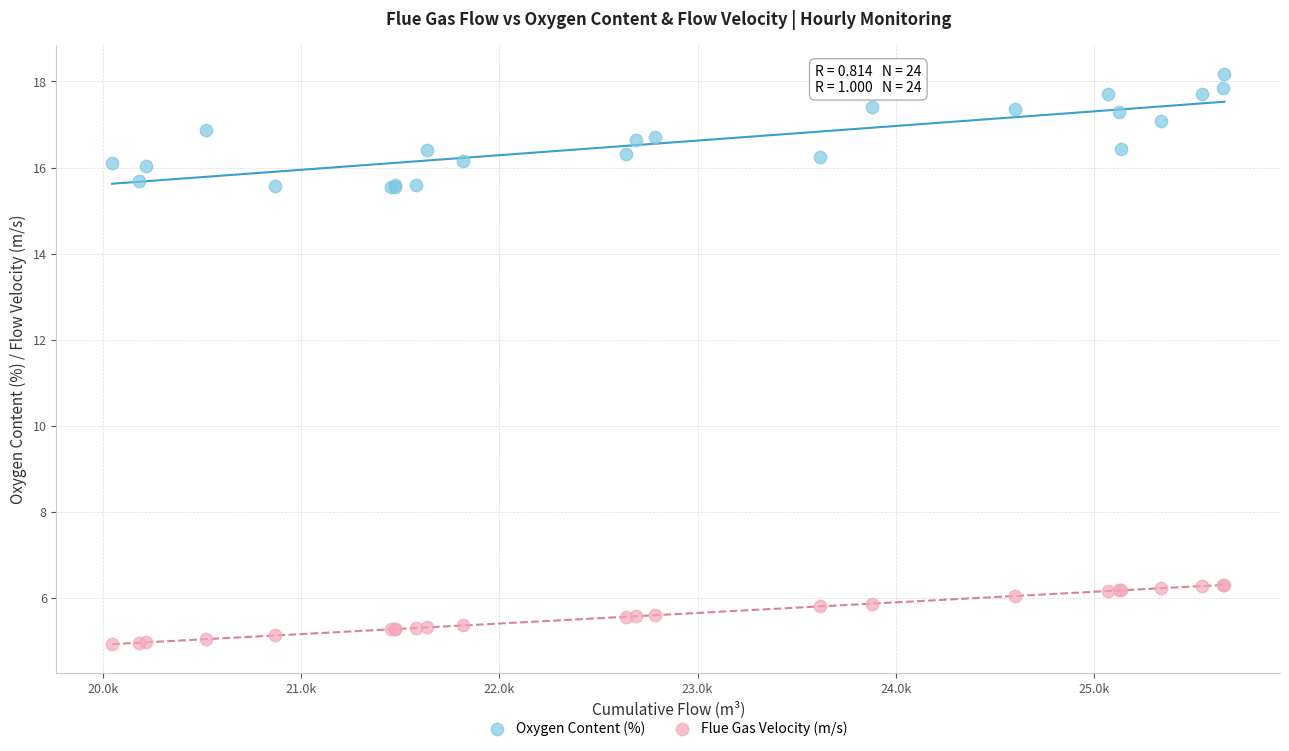

Which series reaches the minimum Y coordinate?

Flue Gas Velocity (m/s)